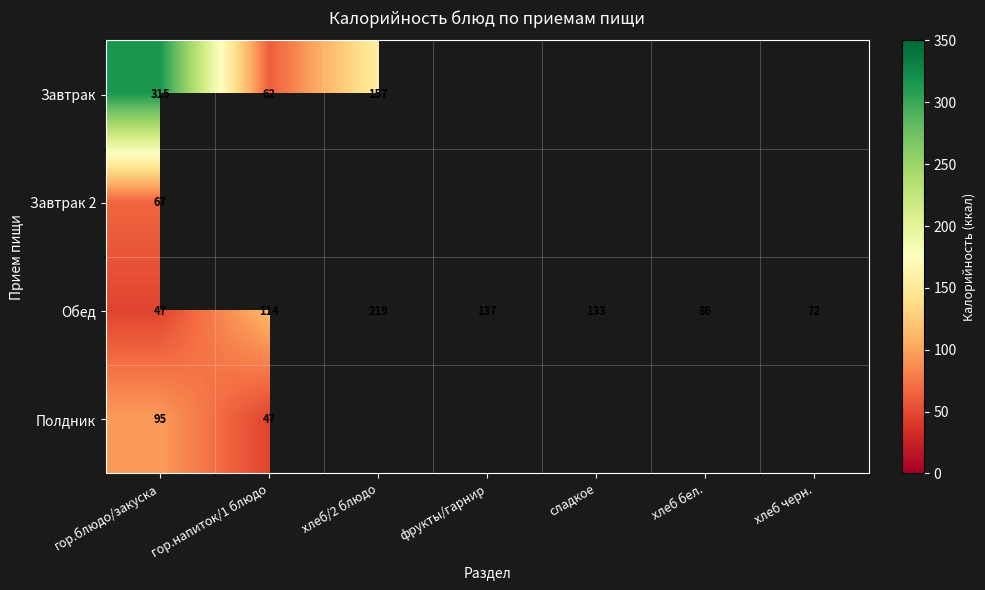

What is the total value across all series at гор.блюдо/закуска?

524